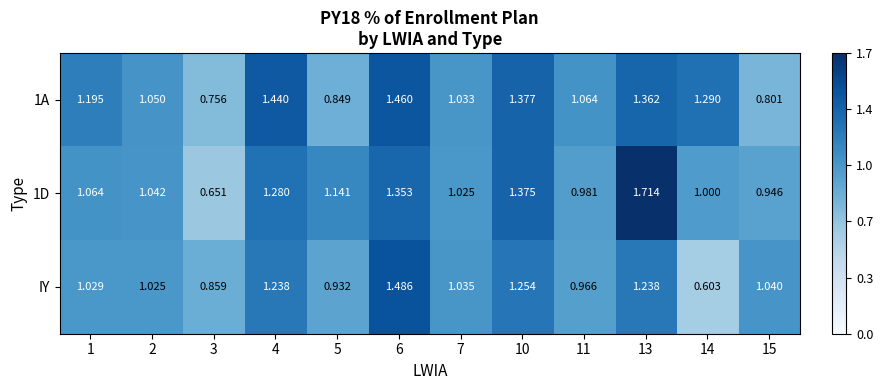

Is the value of IY at 15 greater than the value of 1A at 2?

No